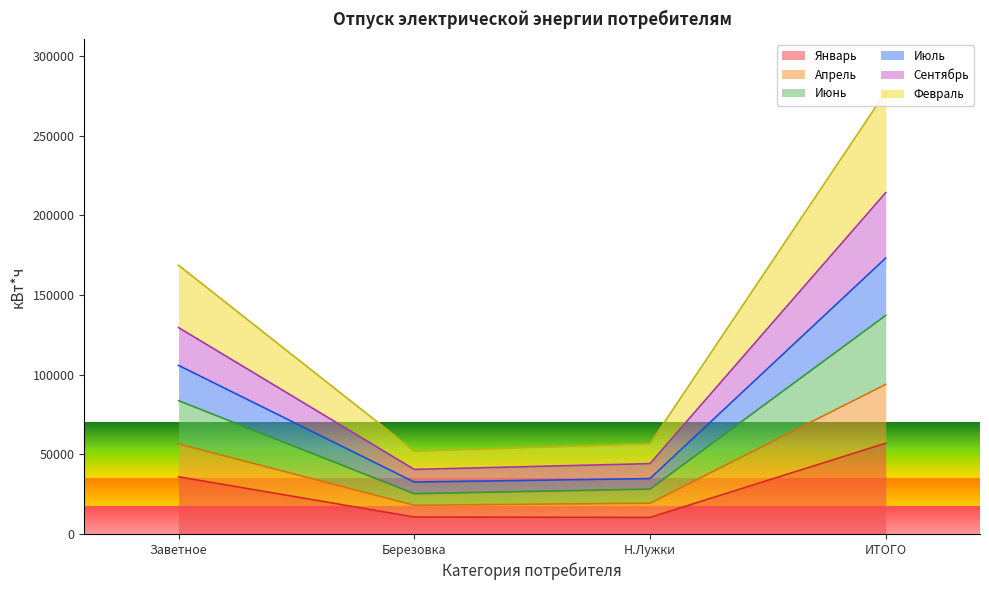

What are all the series names shown in the legend?

Январь, Апрель, Июнь, Июль, Сентябрь, Февраль